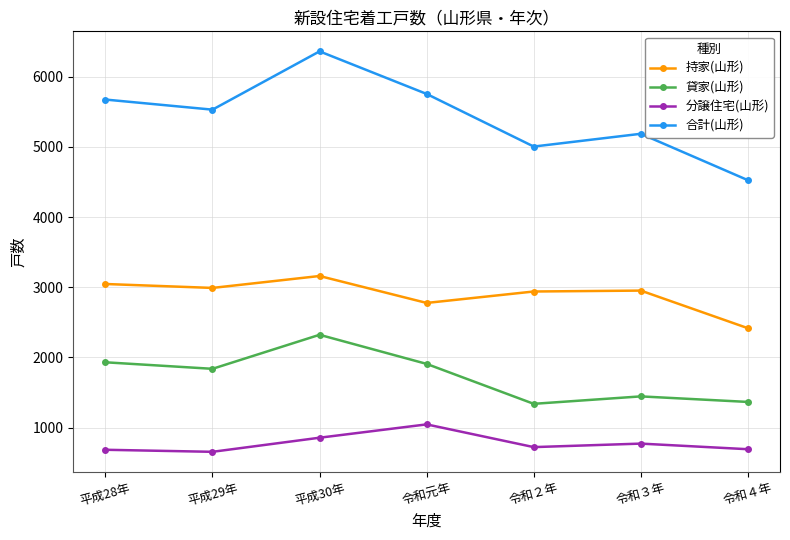

At 令和元年, list the series in order from largest to smallest.

合計(山形), 持家(山形), 貸家(山形), 分譲住宅(山形)